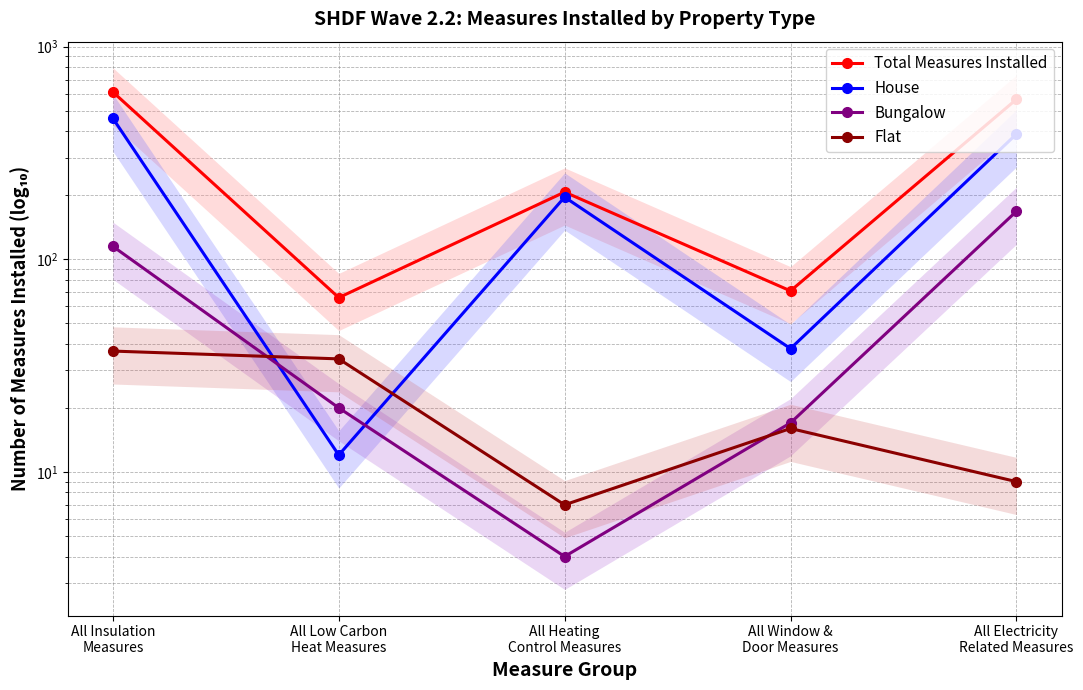

Which series changed the most between All Low Carbon
Heat Measures and All Electricity
Related Measures?

Total Measures Installed